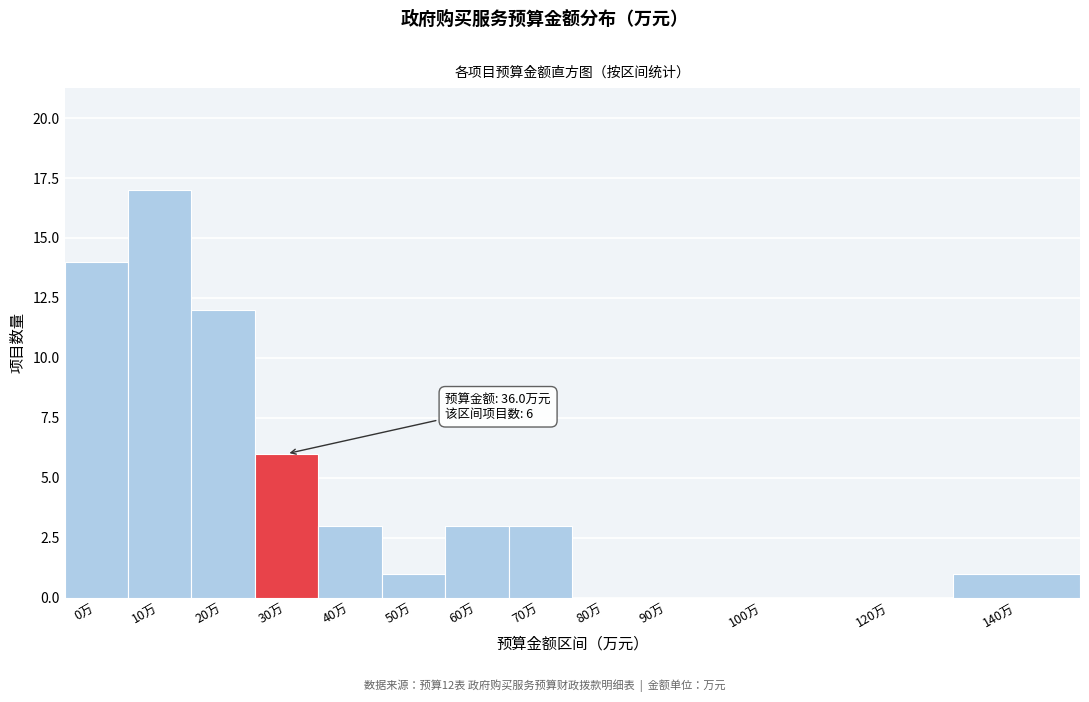

Reading left to right, what are all the values shown in this chart?

0万=14	10万=17	20万=12	30万=6	40万=3	50万=1	60万=3	70万=3	80万=0	90万=0	100万=0	120万=0	140万=1